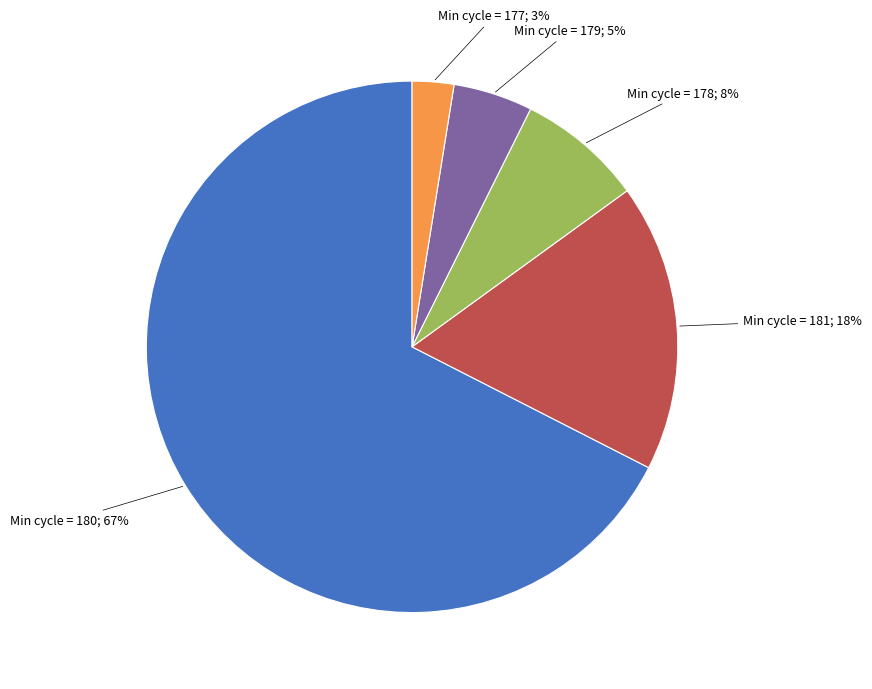

Is there any slice that represents more than half of the pie?

Yes